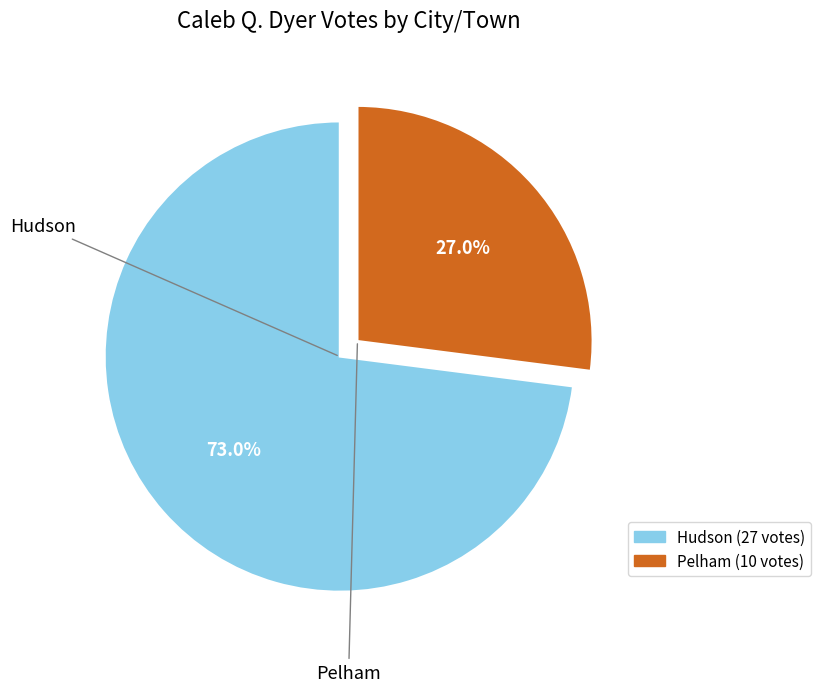

How much of the chart is everything except Hudson?

27.0%